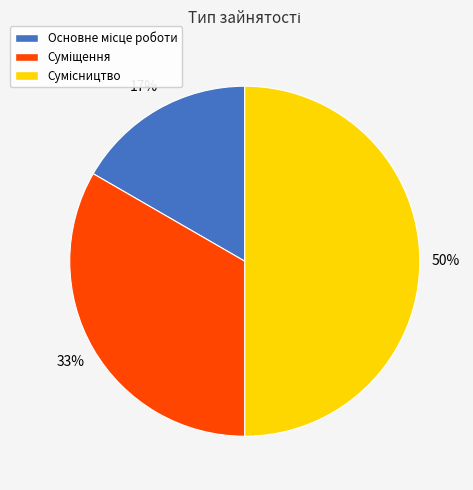

How many segments does this pie chart have?

3